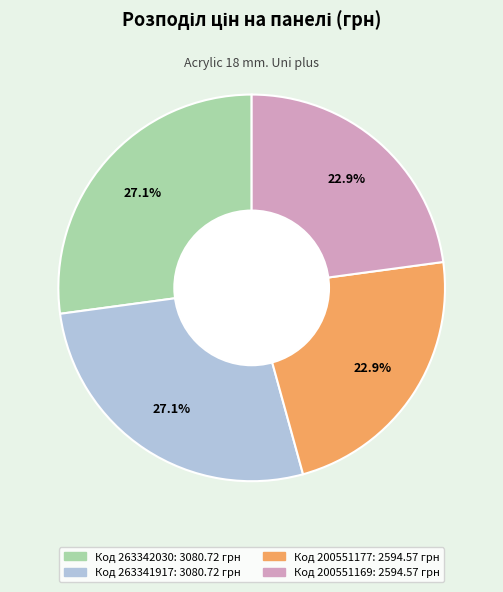

How many segments does this pie chart have?

4